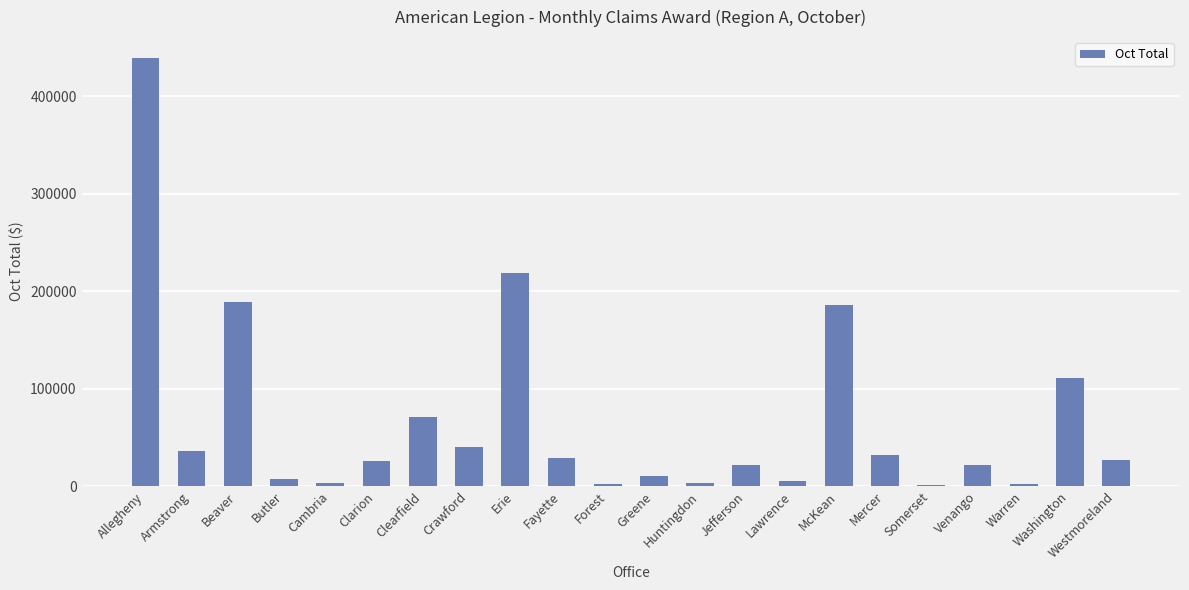

What is the maximum value shown in the chart?

438880